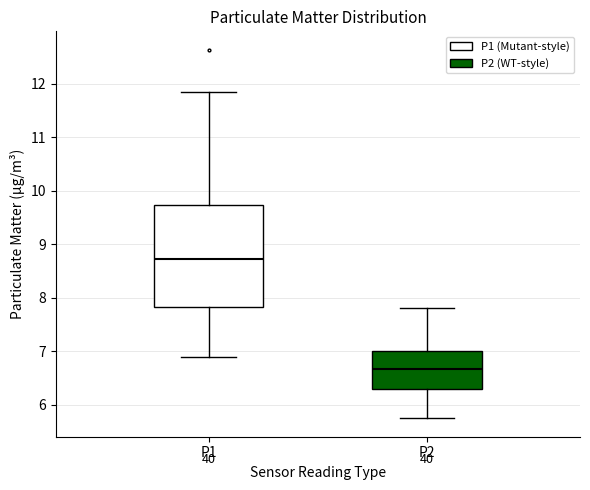

Where is the upper edge of the box for P2 on the y-axis? The values are not printed on the chart, so give them approximately, as read against the axis.

7.0